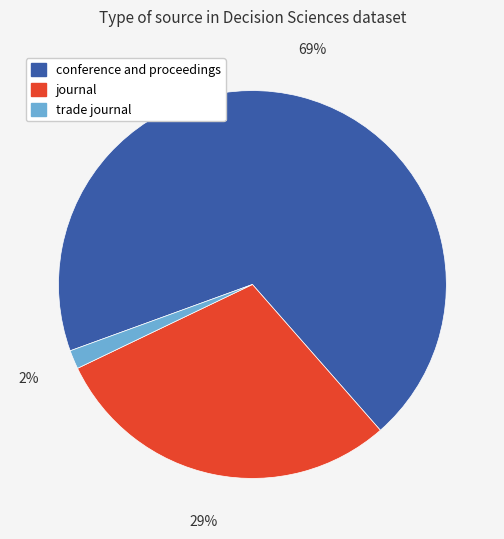

Is it true that trade journal is 12% of the pie?

False